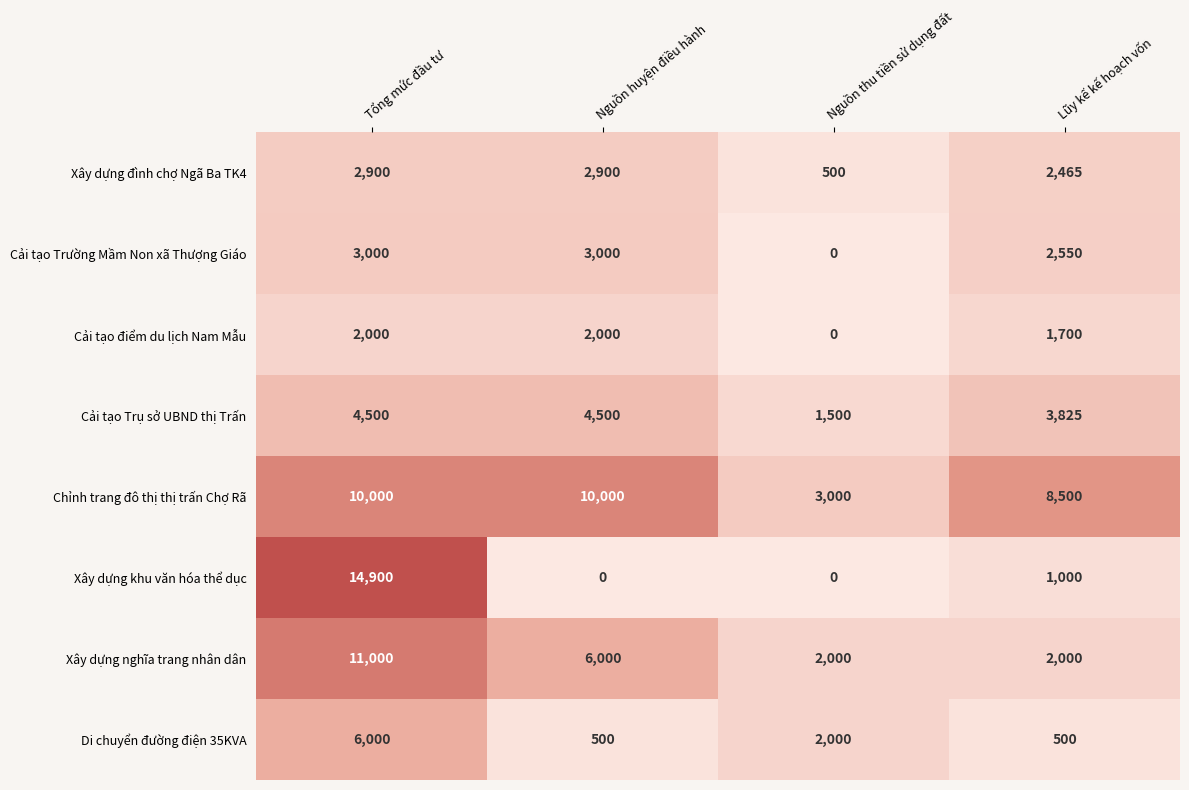

True or false: Cải tạo Trụ sở UBND thị Trấn has a value of 4500 at Tổng mức đầu tư.

True